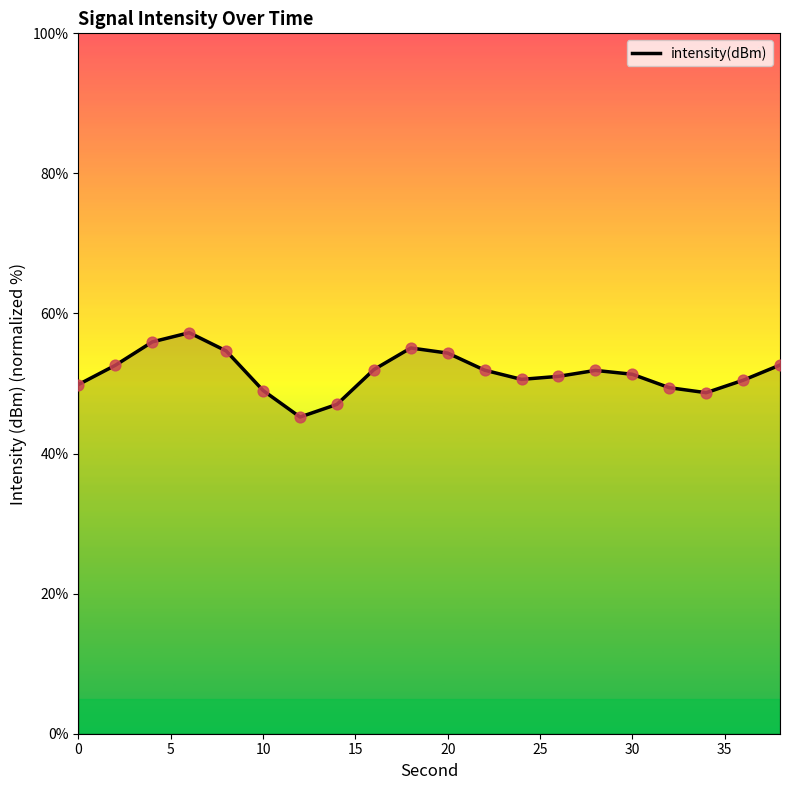

What is the smallest value displayed?

45.2